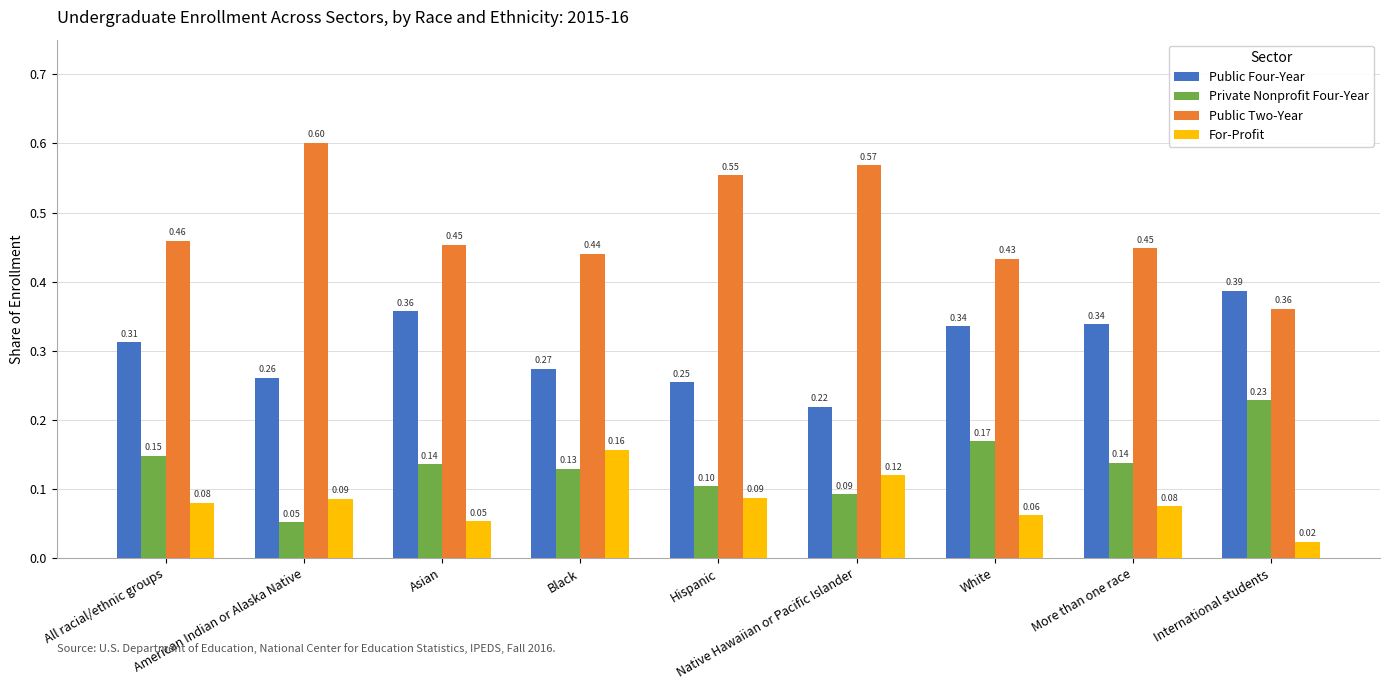

What is the label of the 1st bar from the right?

International students